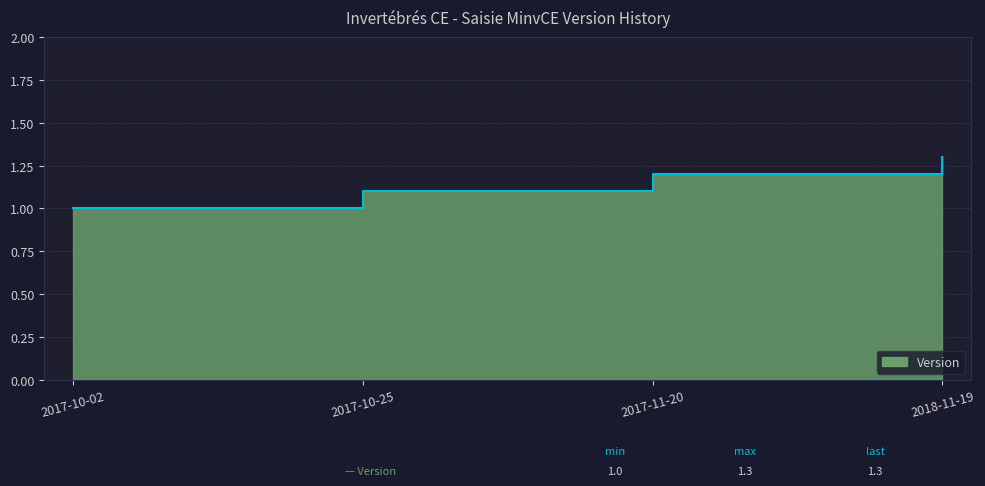

Rank the categories by value from lowest to highest.

2017-10-02, 2017-10-25, 2017-11-20, 2018-11-19